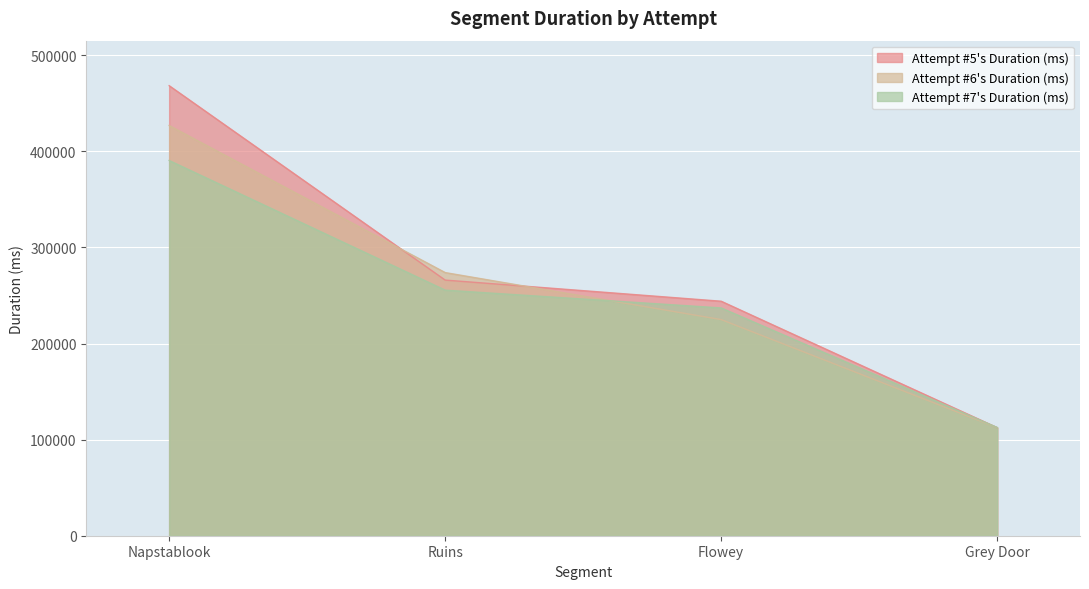

How many lines are shown in the chart?

3